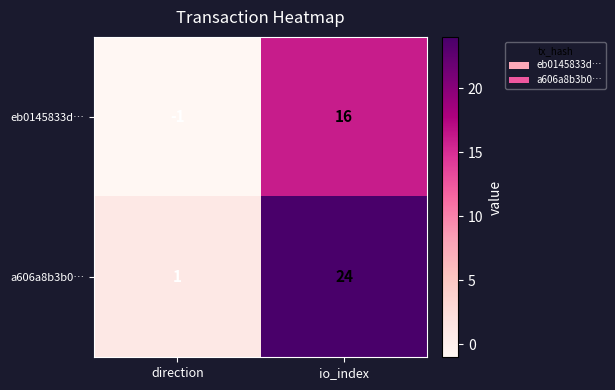

Where is a606a8b3b0… nearest to the value 12?

direction